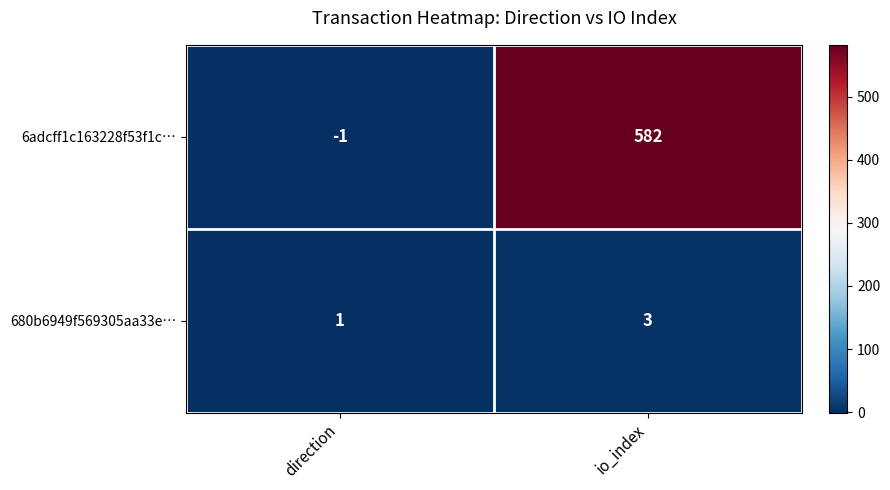

True or false: 6adcff1c163228f53f1c… has a value of 0 at direction.

False